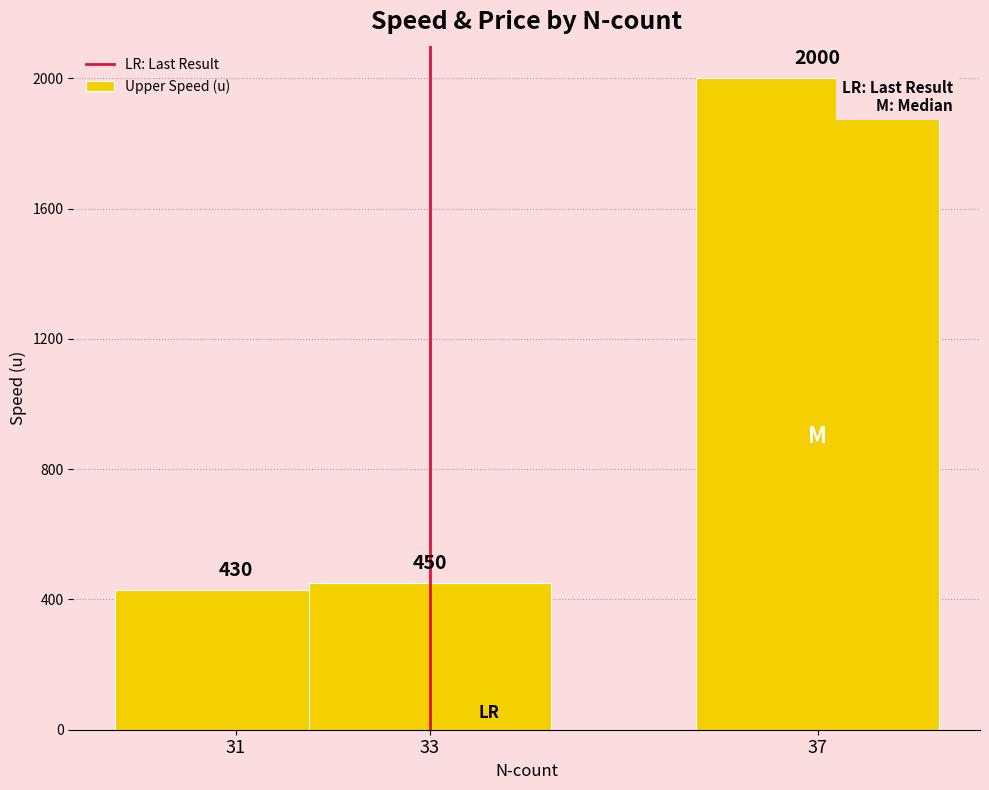

At which category does the chart reach its minimum across all series?

31